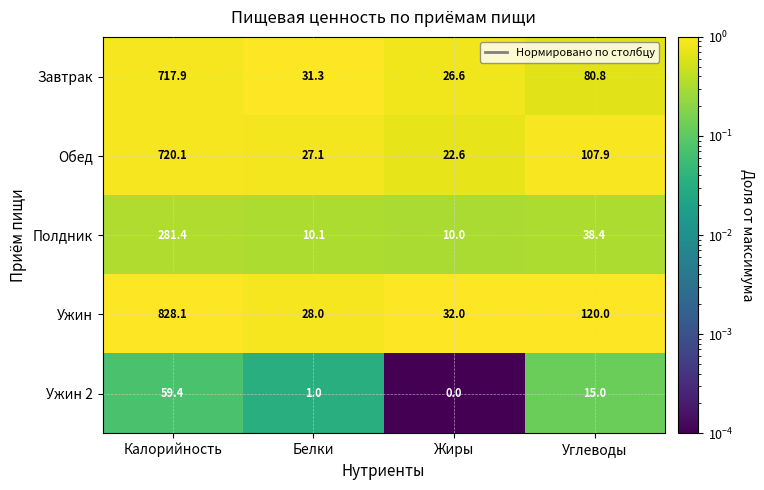

List the labels in order of Полдник value, smallest first.

Жиры, Белки, Углеводы, Калорийность